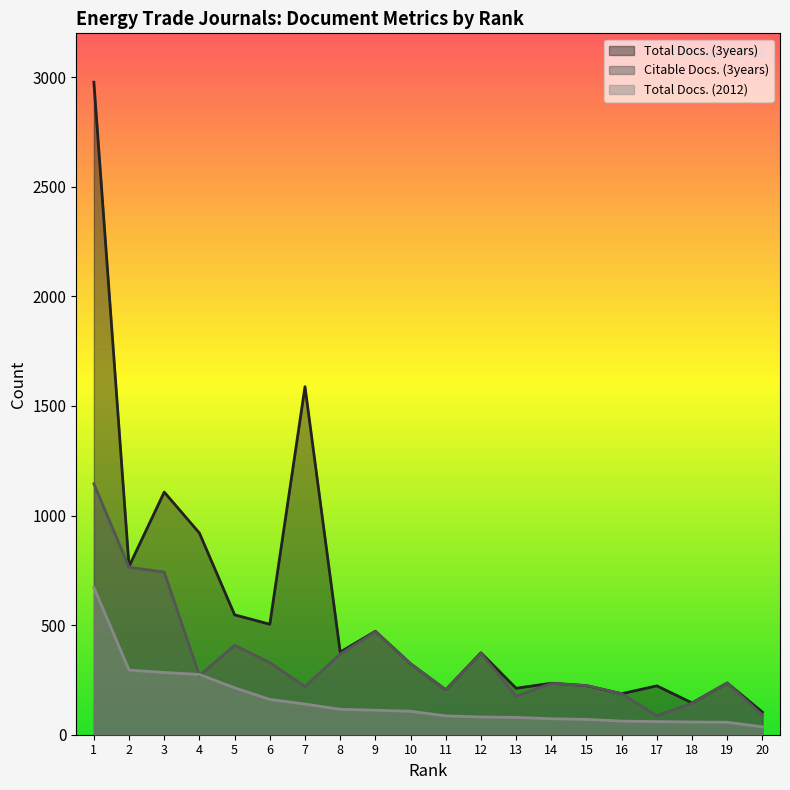

How many intersections are there between Total Docs. (2012) and Citable Docs. (3years)?

2